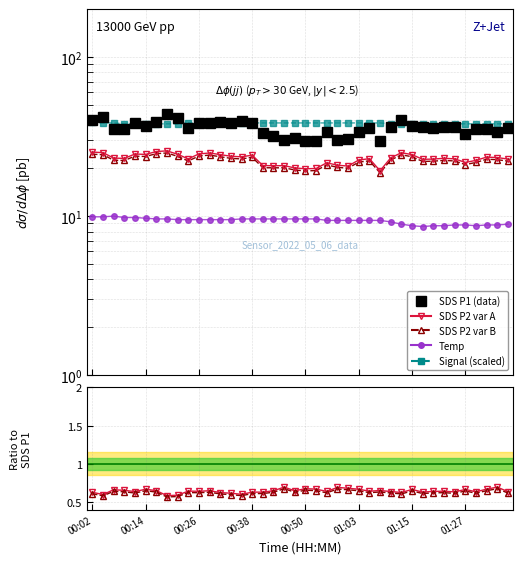

At which category is the sum across all series the highest?

00:19